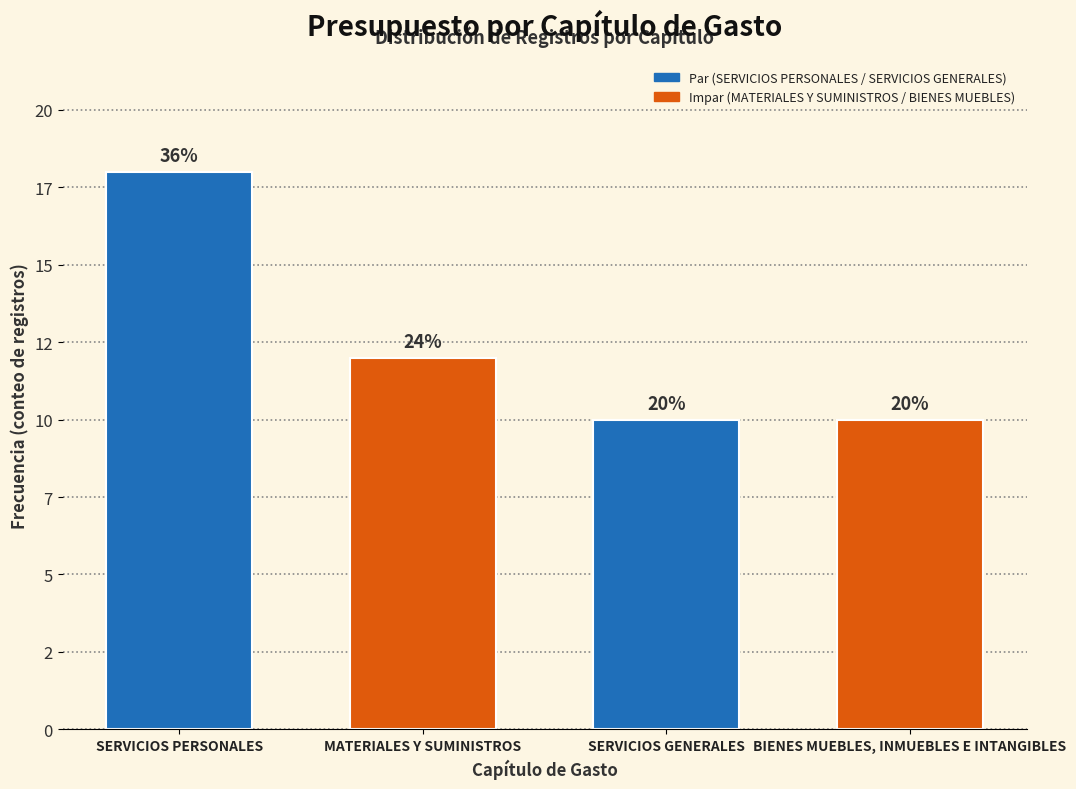

Are the bars horizontal?

No